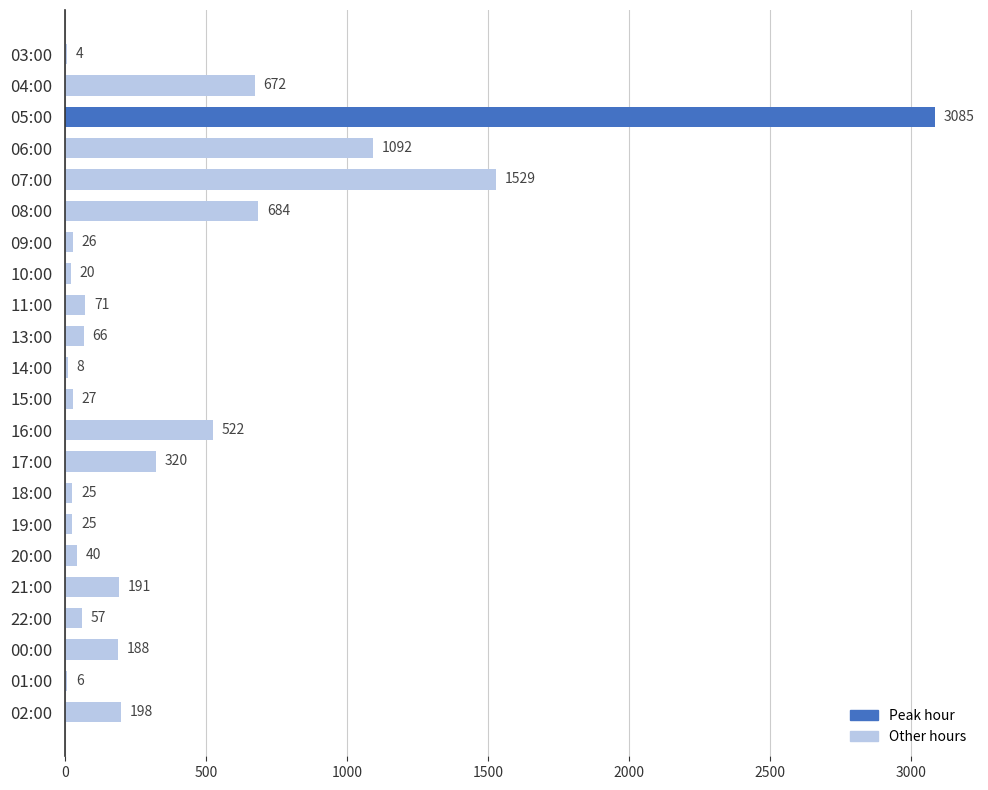

True or false: the data shows 26 at 09:00.

True